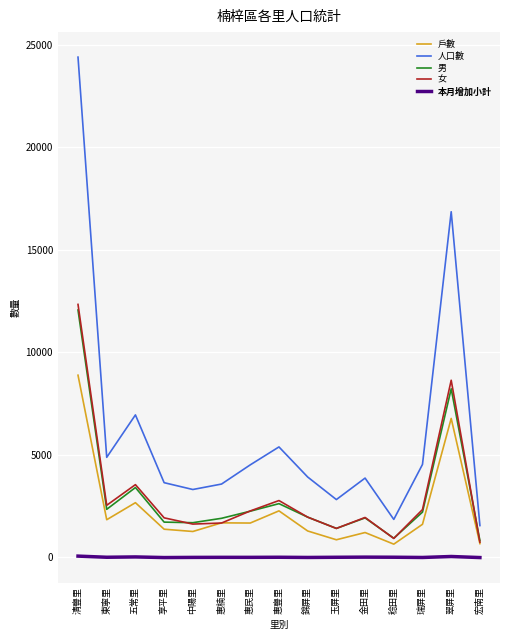

At how many categories does at least one series exceed 23343?

1